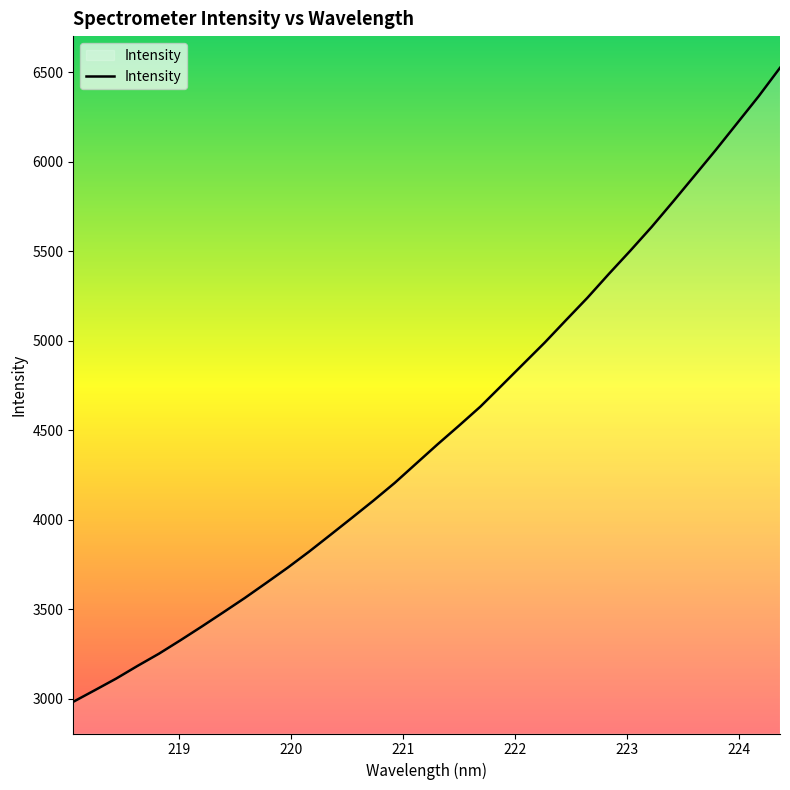

What is the difference between the maximum and minimum values?

3542.5